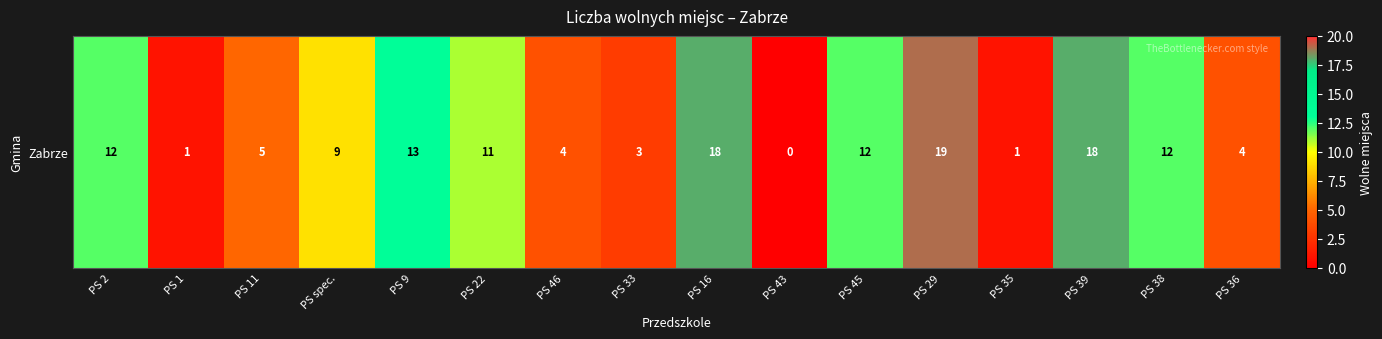

At which label does the data first exceed 11?

PS 2